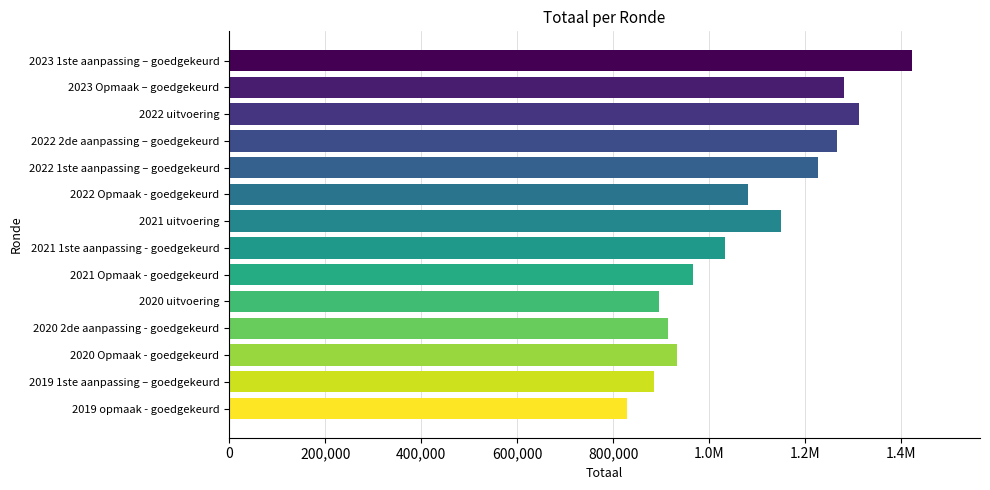

What is the difference between the maximum and second lowest values?

536079